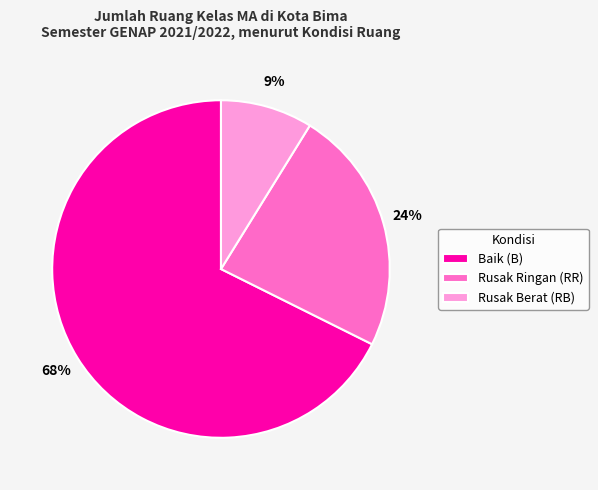

The Rusak Berat (RB) slice represents 1% of the pie. True or false?

False